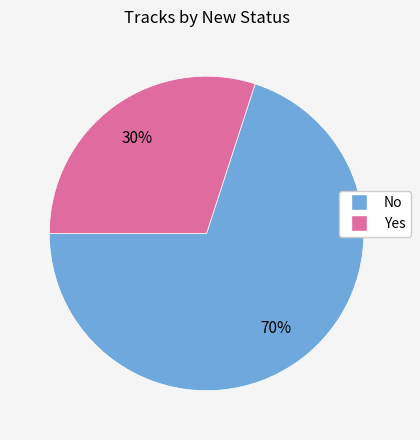

Which category has the smallest portion of the pie?

Yes